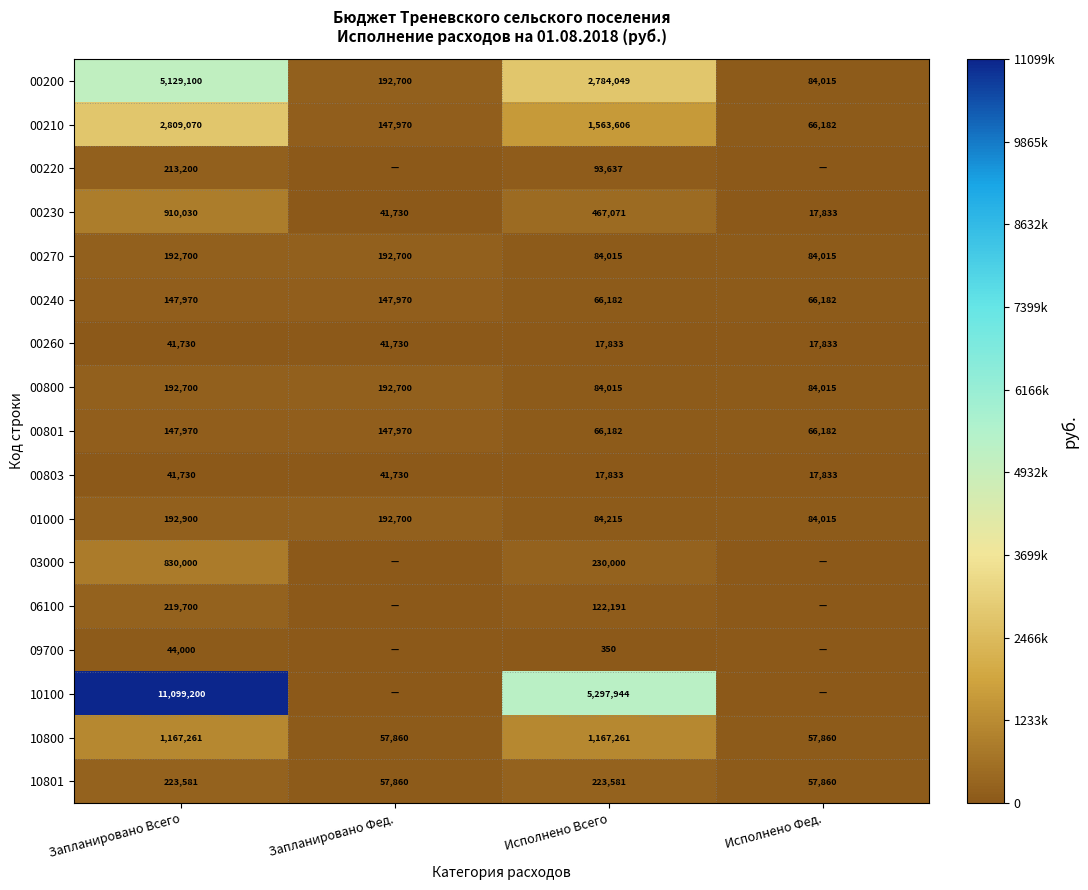

True or false: 00200 has a value of 23273 at Исполнено Фед..

False